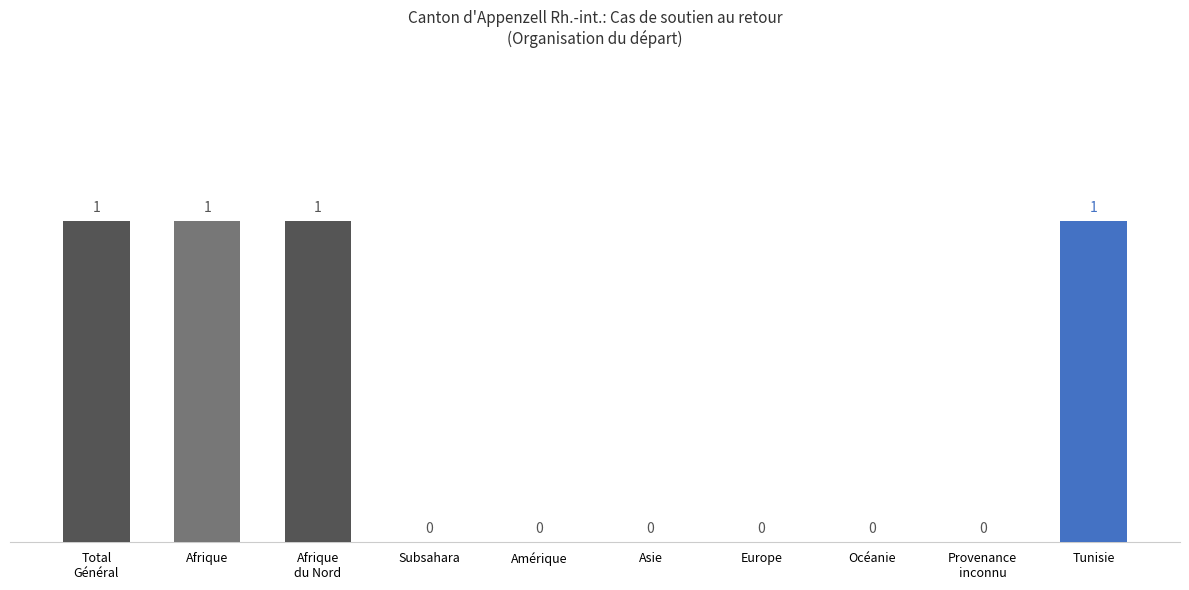

The value at Afrique is 1. True or false?

True